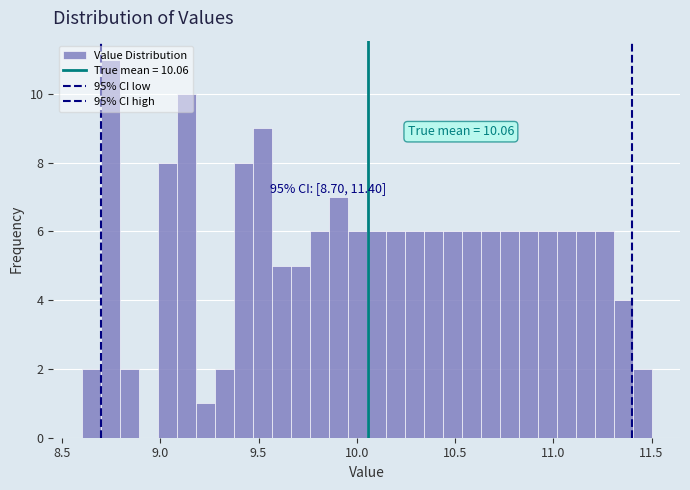

Read against the x-axis, roughly where is the centre of the tallest bar?

8.75